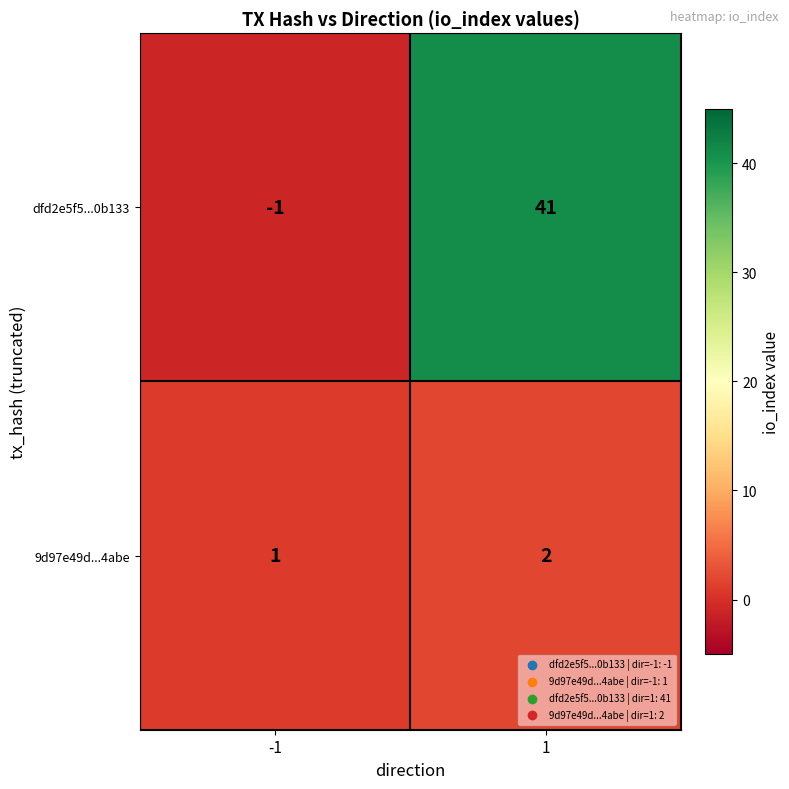

What is the total value across all series at 1?

43